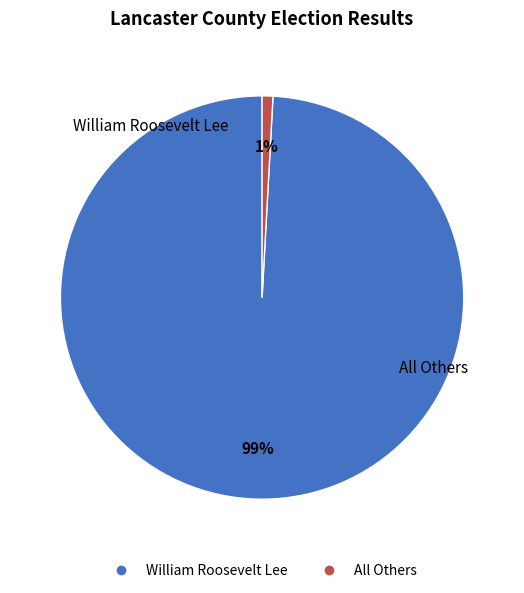

True or false: All Others accounts for 1% of the total.

True